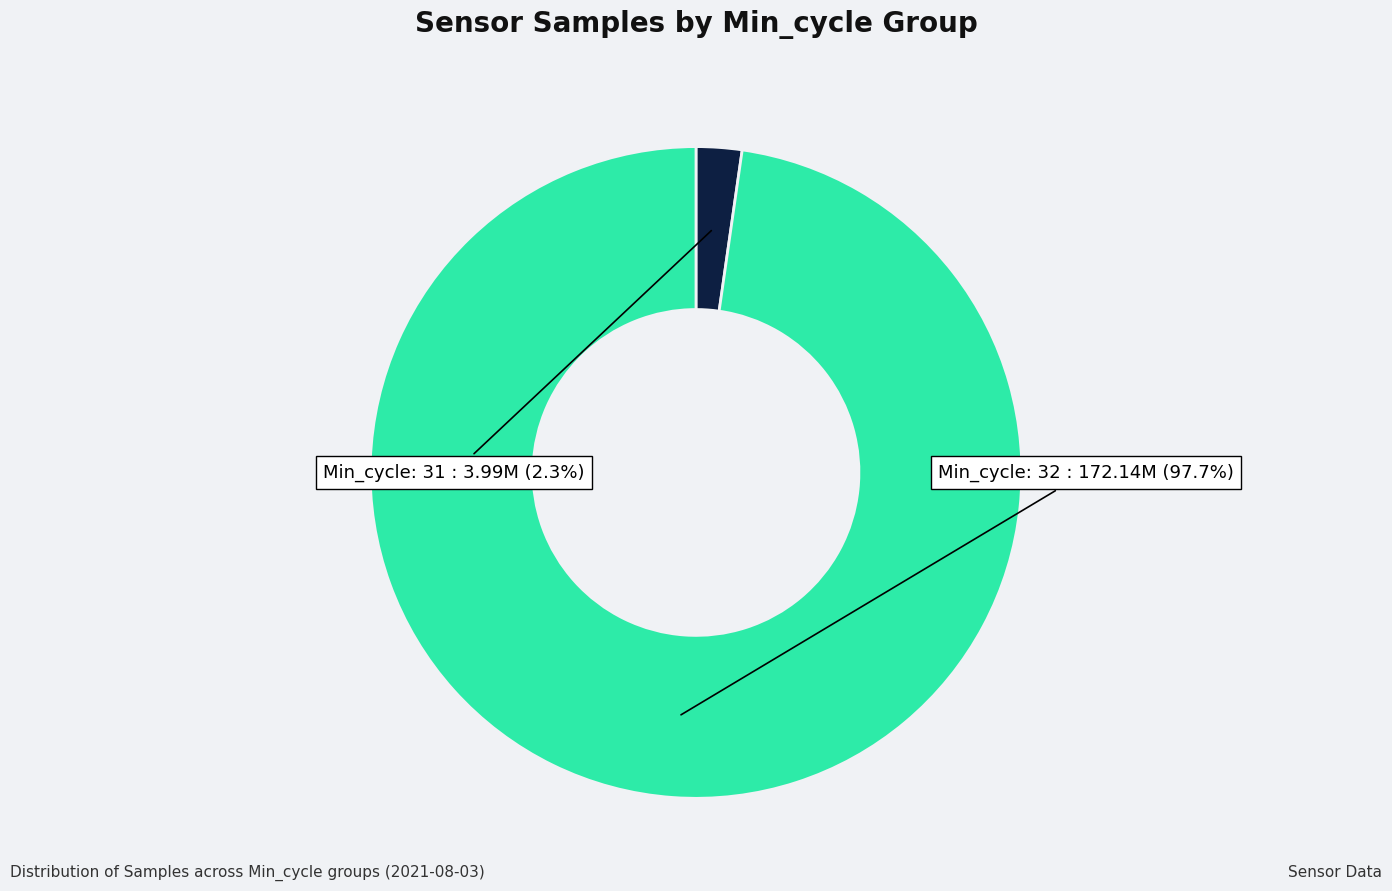

How many segments does this pie chart have?

2